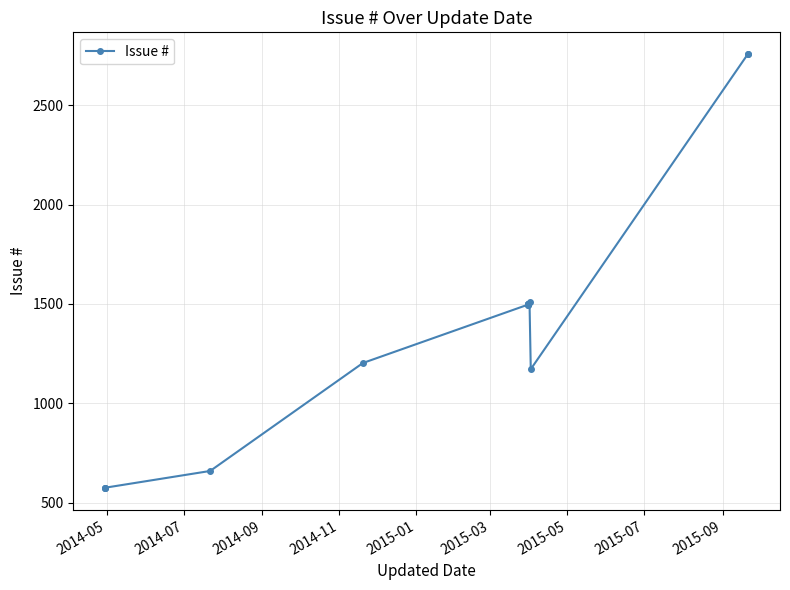

Reading right to left, transcribe all the data shown in this chart.

2756	2757	1172	1510	1499	1500	1496	1501	1498	1497	1203	660	576	573	574